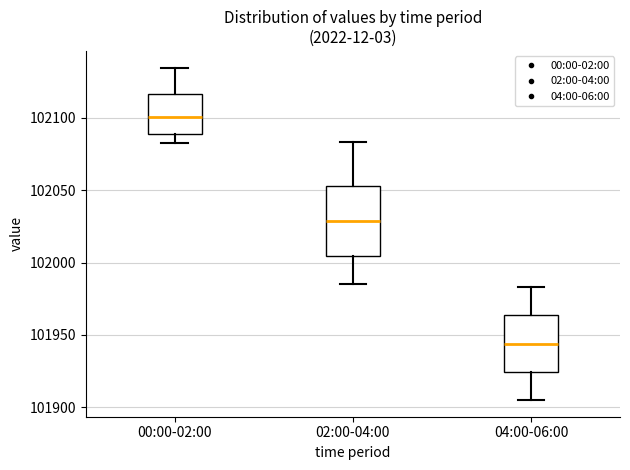

Which box has the lowest median line?

04:00-06:00